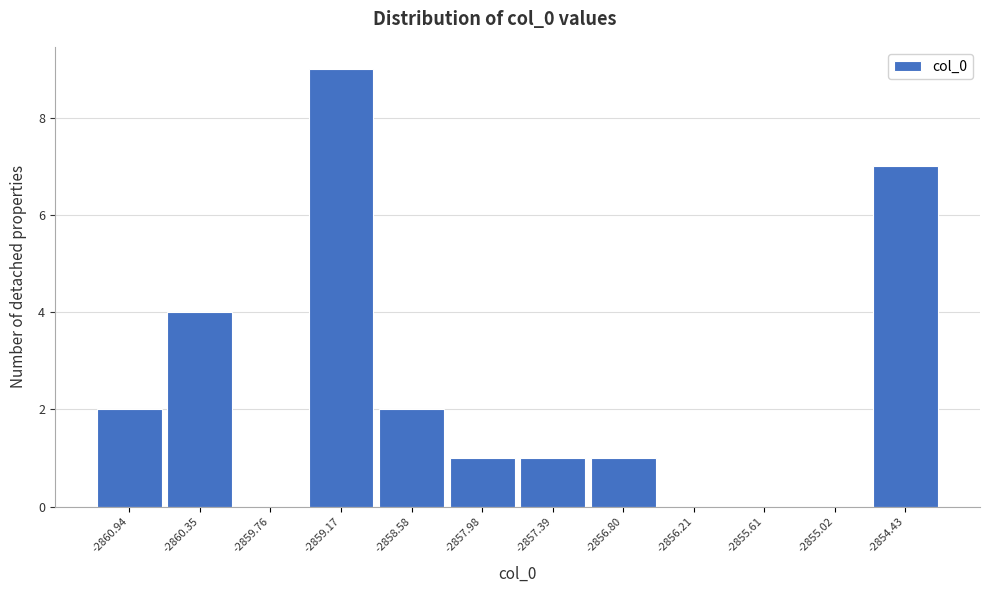

Reading left to right, list all the values displayed in this chart.

-2860.94=2	-2860.35=4	-2859.76=0	-2859.17=9	-2858.58=2	-2857.98=1	-2857.39=1	-2856.80=1	-2856.21=0	-2855.61=0	-2855.02=0	-2854.43=7